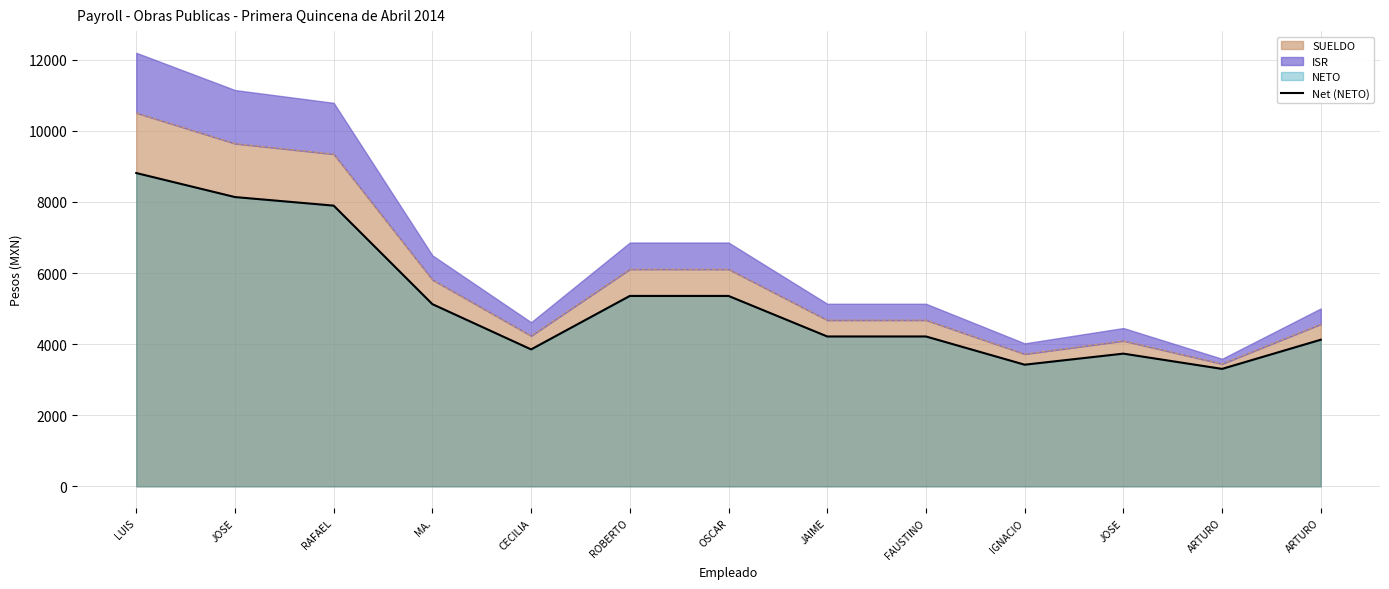

What is the value of the 9th point from the left?

4216